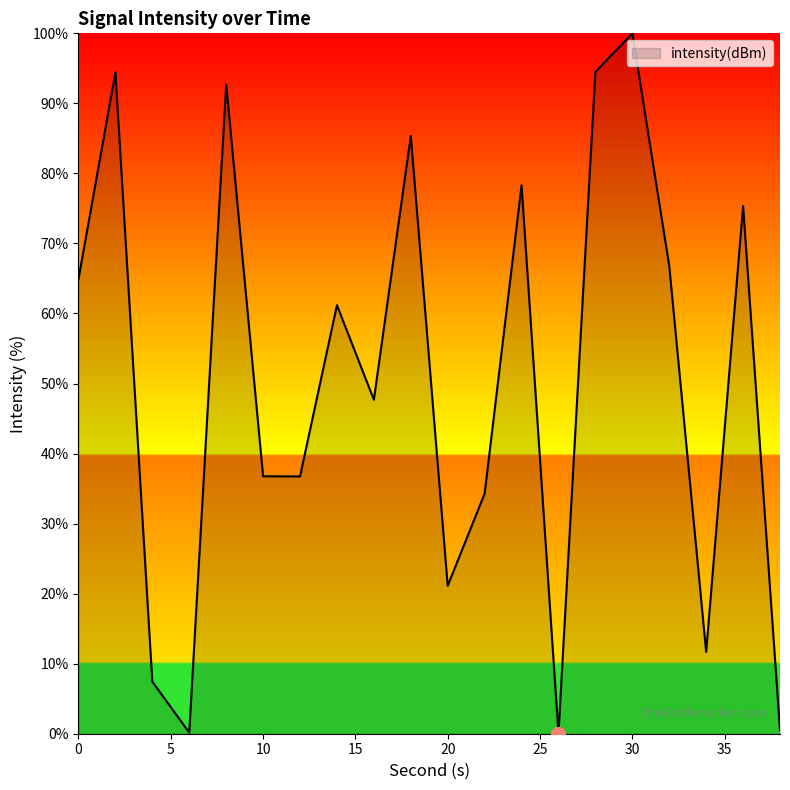

What is the difference between the maximum and minimum values?

100.0